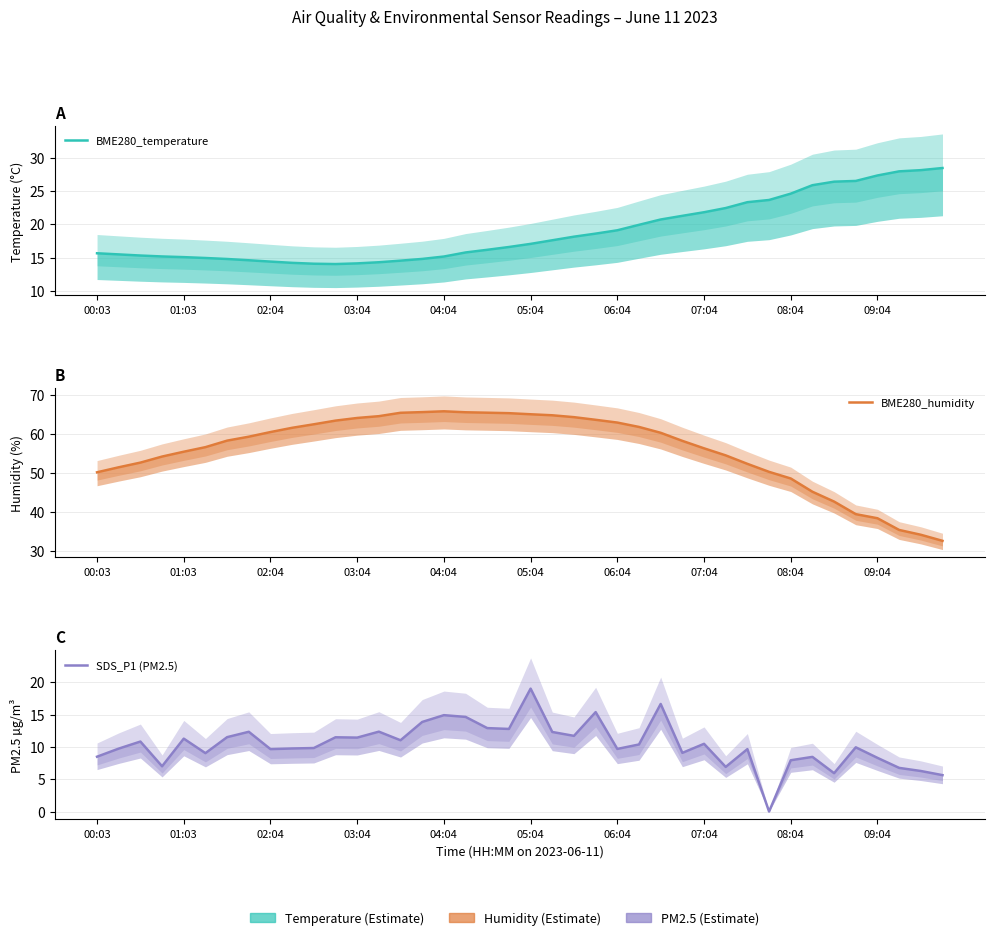

Reading left to right, extract all data points from this chart.

BME280_temperature: 15.6	15.5	15.3	15.2	15.1	14.9	14.8	14.6	14.4	14.2	14.1	14.0	14.1	14.3	14.5	14.8	15.2	15.8	16.2	16.6	17.1	17.6	18.1	18.6	19.1	19.9	20.7	21.3	21.8	22.4	23.3	23.6	24.6	25.9	26.4	26.5	27.3	27.9	28.1	28.4
BME280_humidity: 50.1	51.4	52.6	54.1	55.4	56.5	58.2	59.2	60.4	61.5	62.4	63.3	64.0	64.5	65.3	65.5	65.7	65.5	65.4	65.2	65.0	64.7	64.2	63.5	62.8	61.7	60.2	58.1	56.2	54.4	52.2	50.2	48.5	45.1	42.6	39.4	38.3	35.3	34.1	32.5
SDS_P1 (PM2.5): 8.5	9.7	10.8	7.0	11.3	9.0	11.5	12.3	9.7	9.8	9.8	11.5	11.4	12.3	11.0	13.8	14.9	14.6	12.9	12.8	19.0	12.3	11.7	15.4	9.7	10.4	16.6	9.1	10.5	6.9	9.7	0.0	7.9	8.4	5.9	9.9	8.3	6.8	6.3	5.6